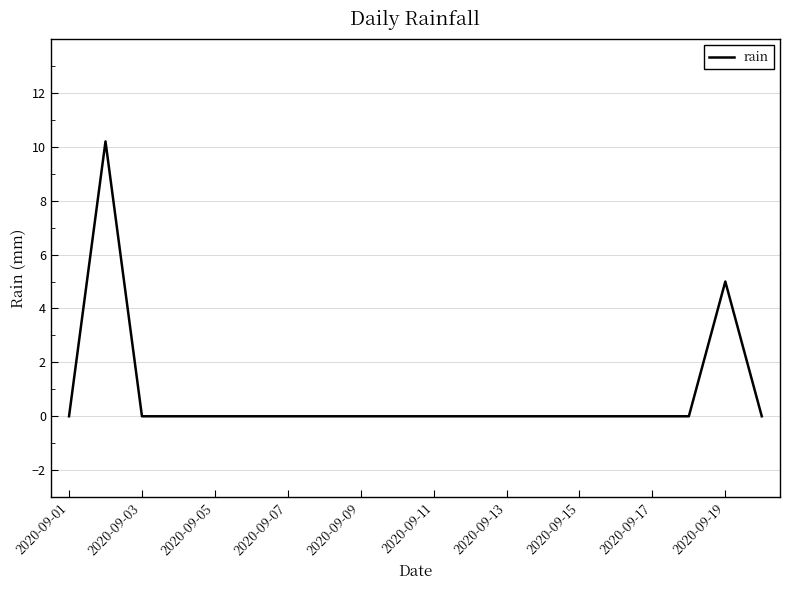

How many lines are shown in the chart?

1